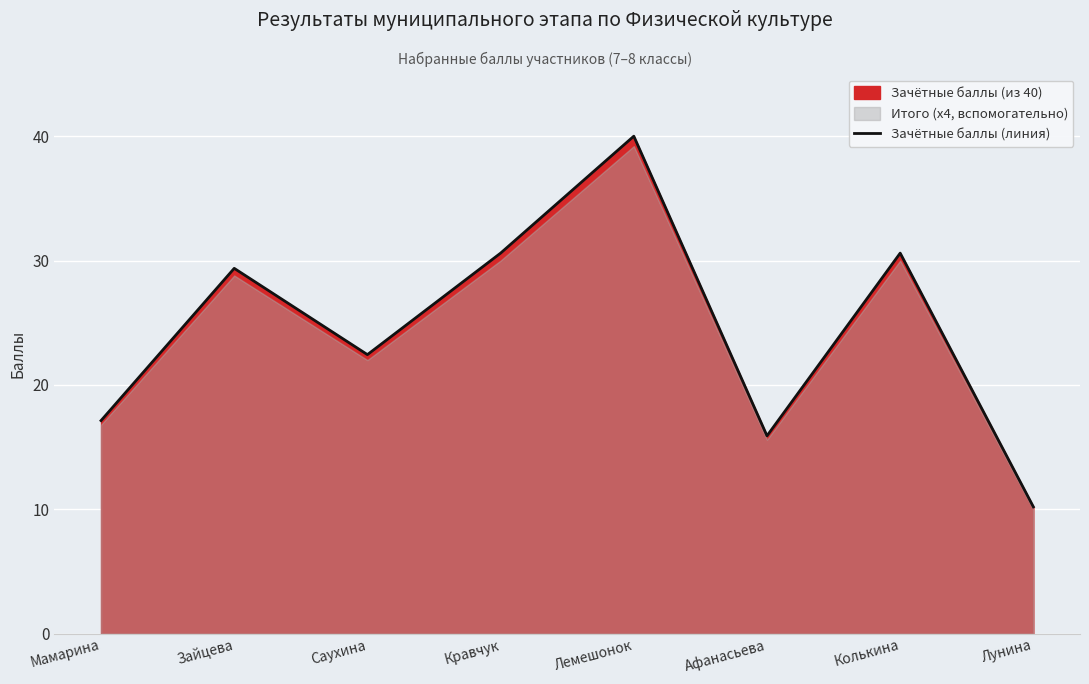

What is the sum of all values?

196.3